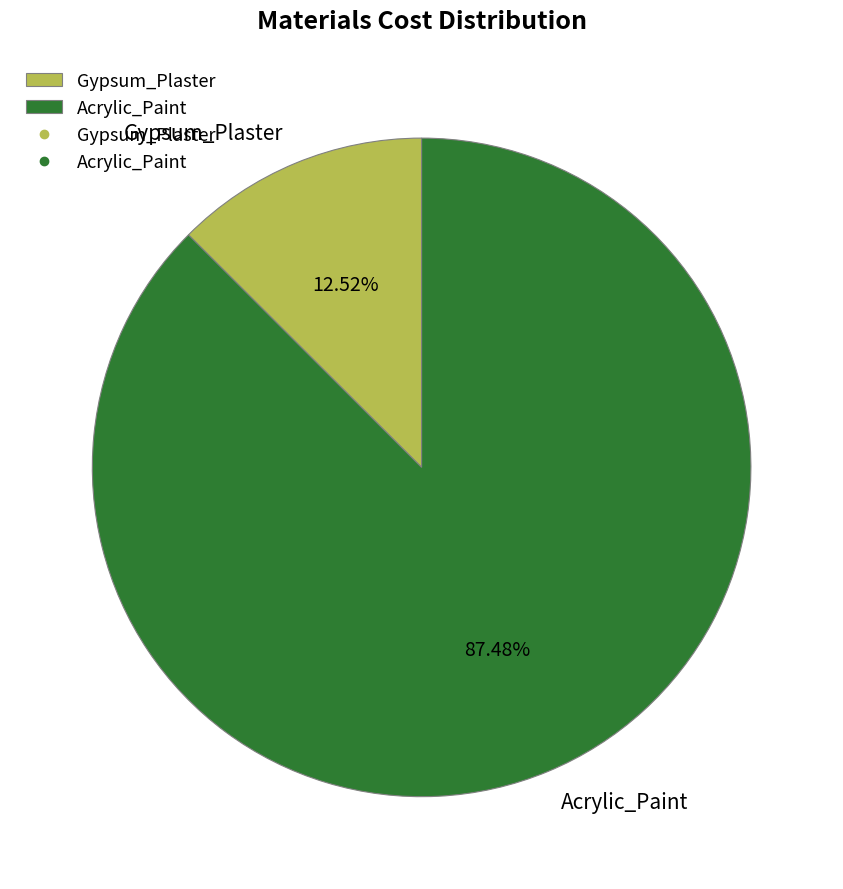

How much of the chart is everything except Acrylic_Paint?

12.5%